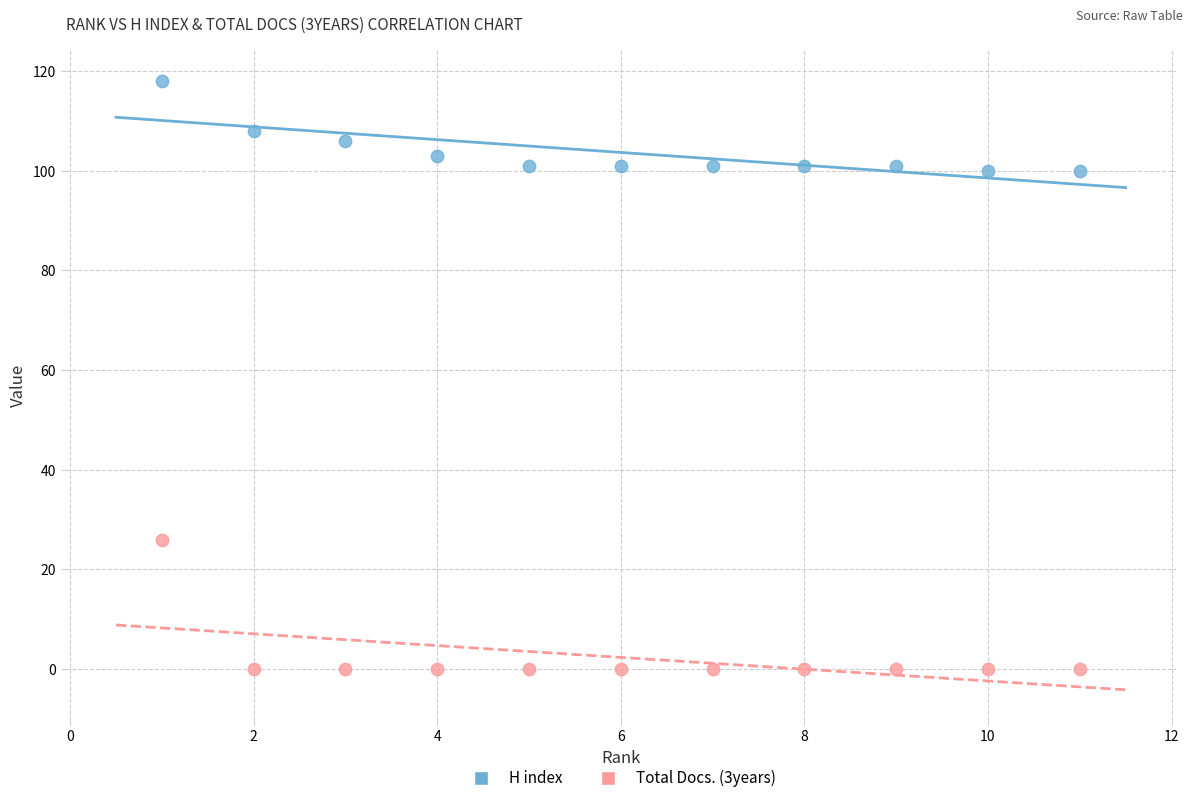

Which series has the widest spread of Y values?

Total Docs. (3years)